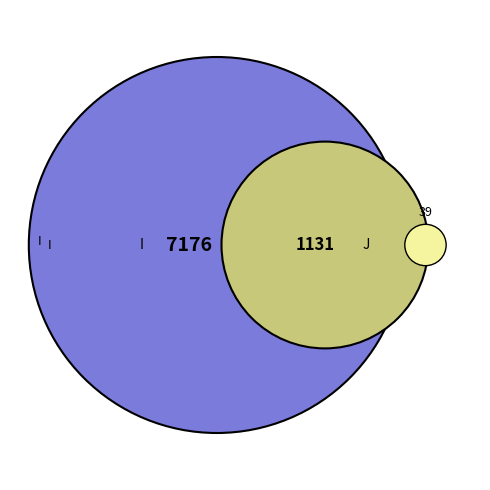

What percentage is the Other slice, to the nearest percent?

14%